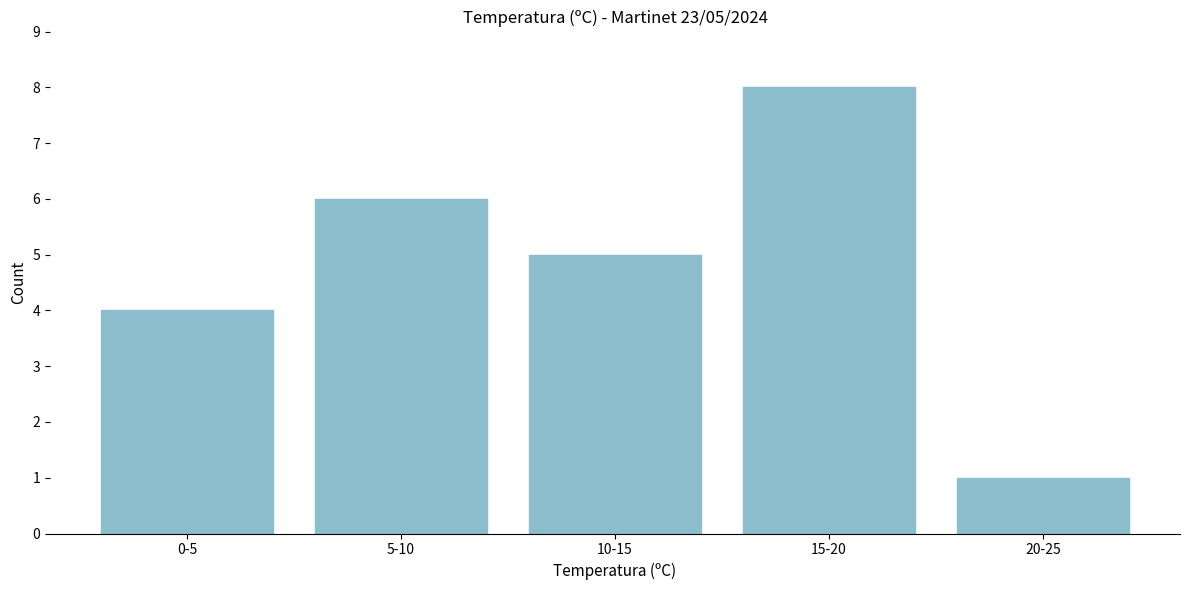

Reading left to right, extract all data points from this chart.

4	6	5	8	1